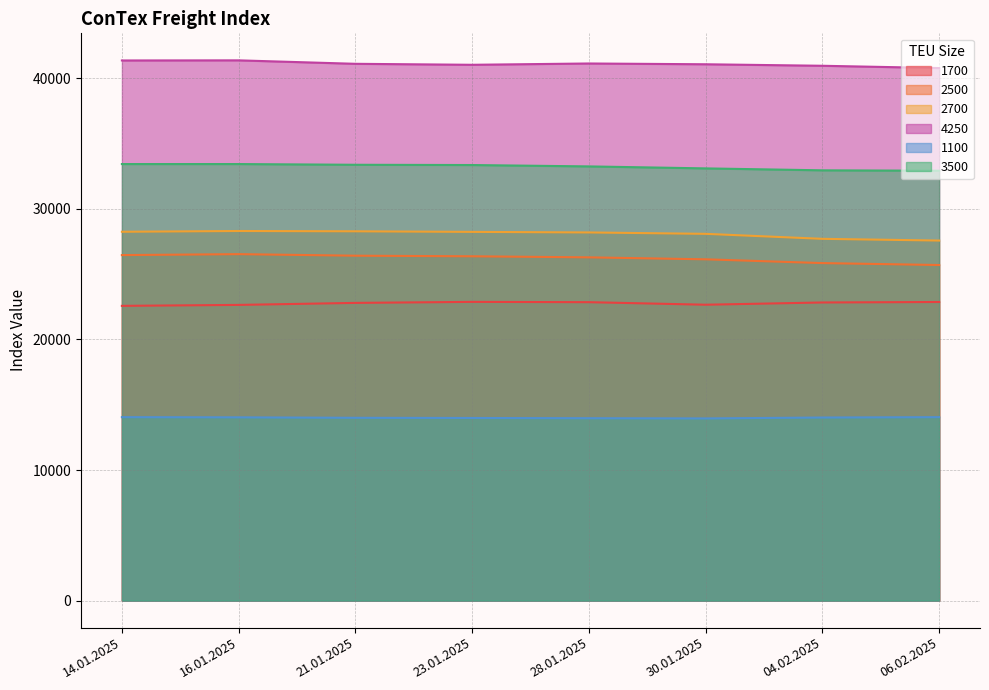

True or false: 2700 and 3500 cross at least once.

False